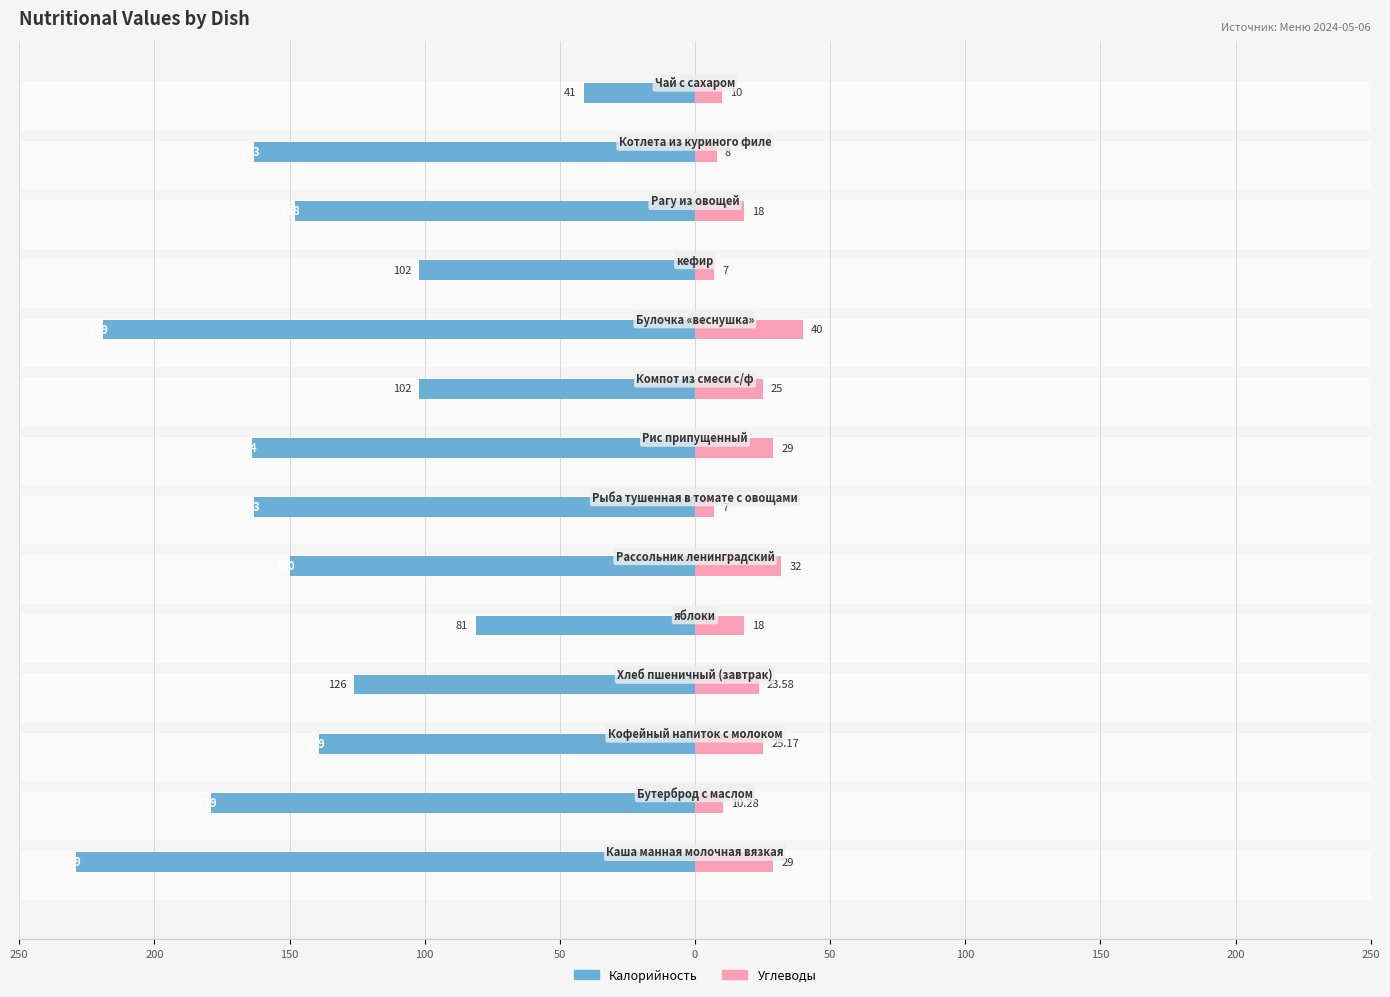

The Калорийность series shows -102.0 at 150. True or false?

True